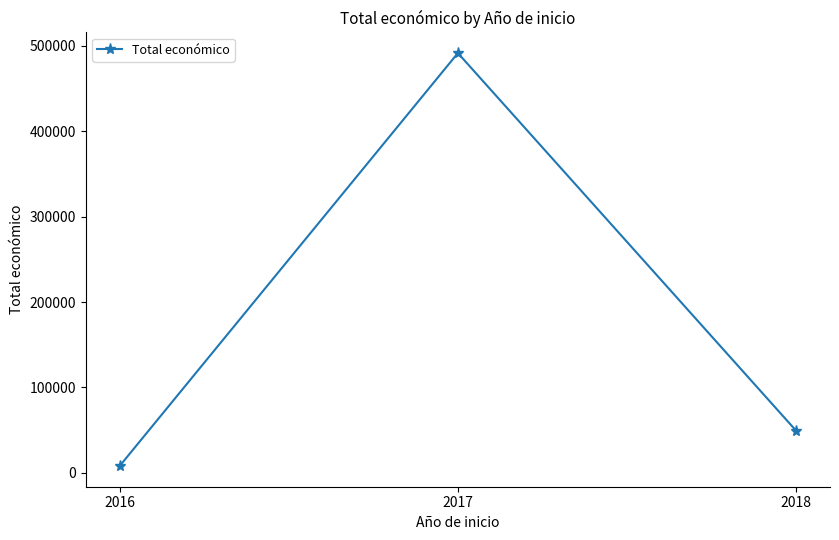

What is the difference between the values at 2018 and 2017?

442183